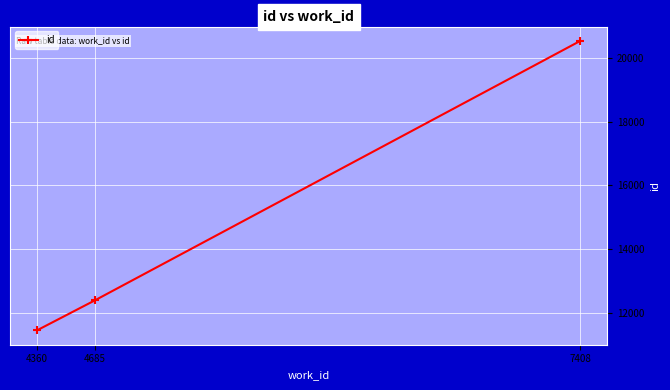

The value at 7408 is 28019. True or false?

False